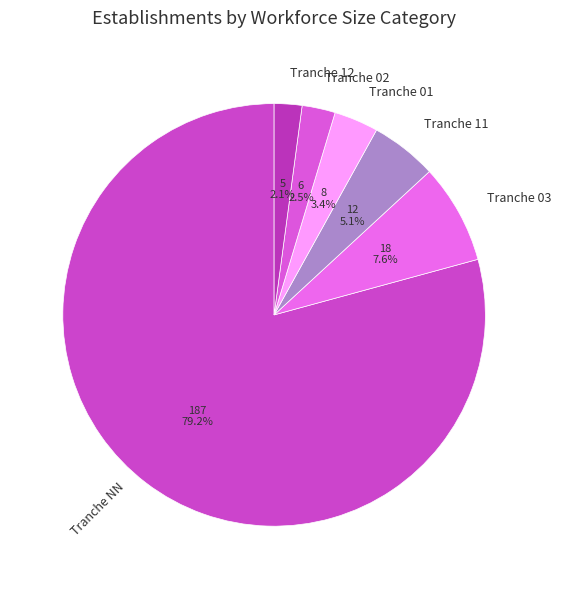

Which category has the biggest portion of the pie?

Tranche NN